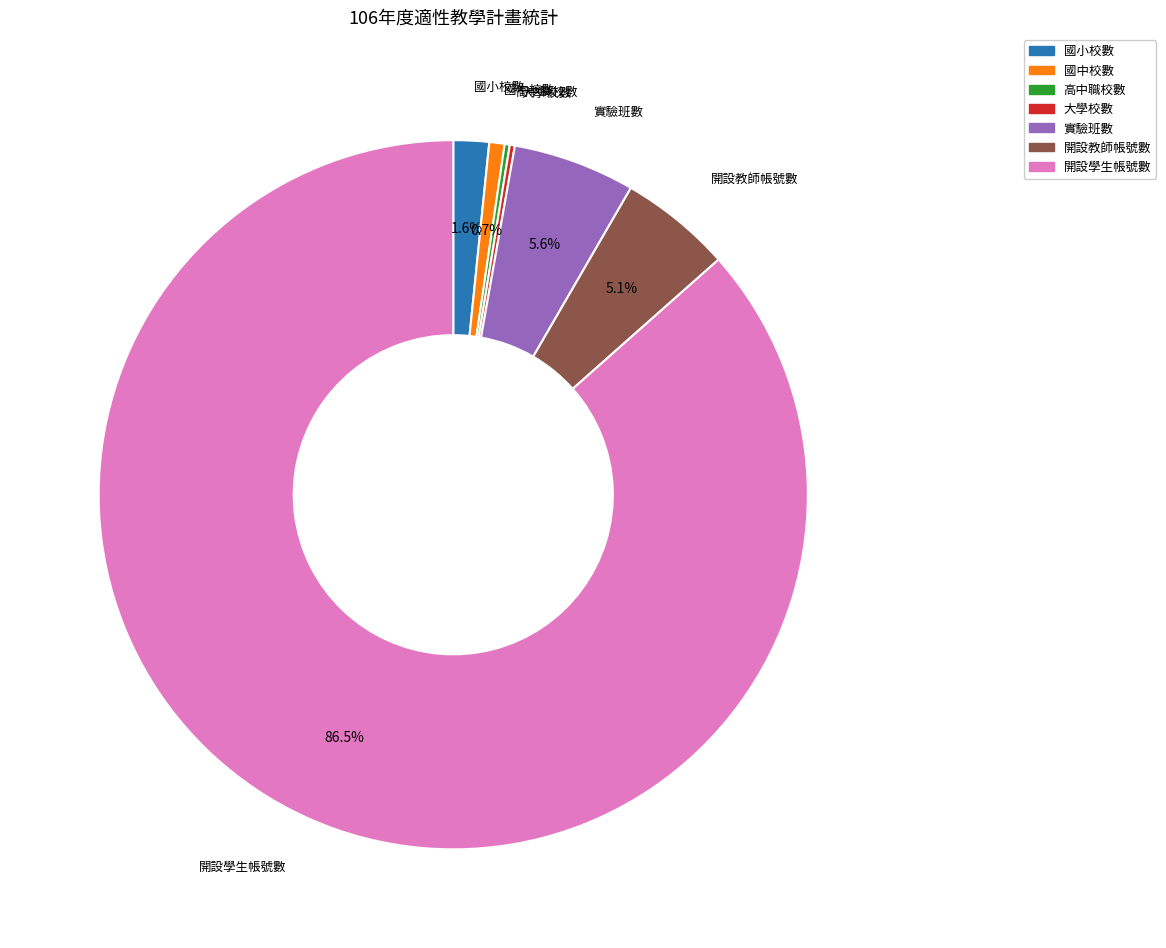

What portion of the pie excludes 開設教師帳號數?

94.9%